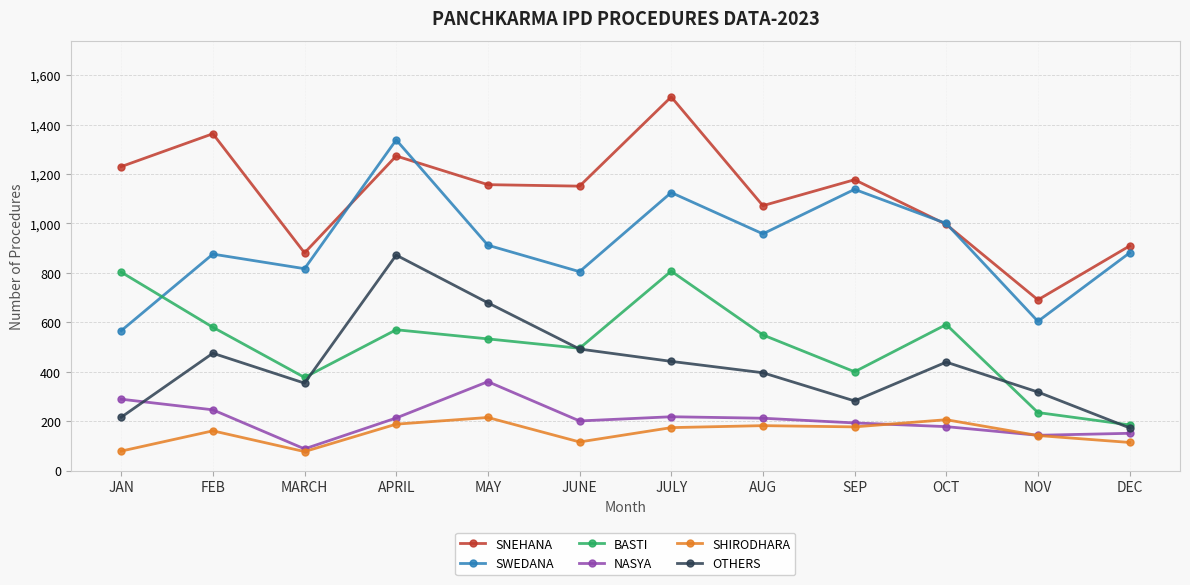

True or false: SWEDANA has a value of 881 at DEC.

True